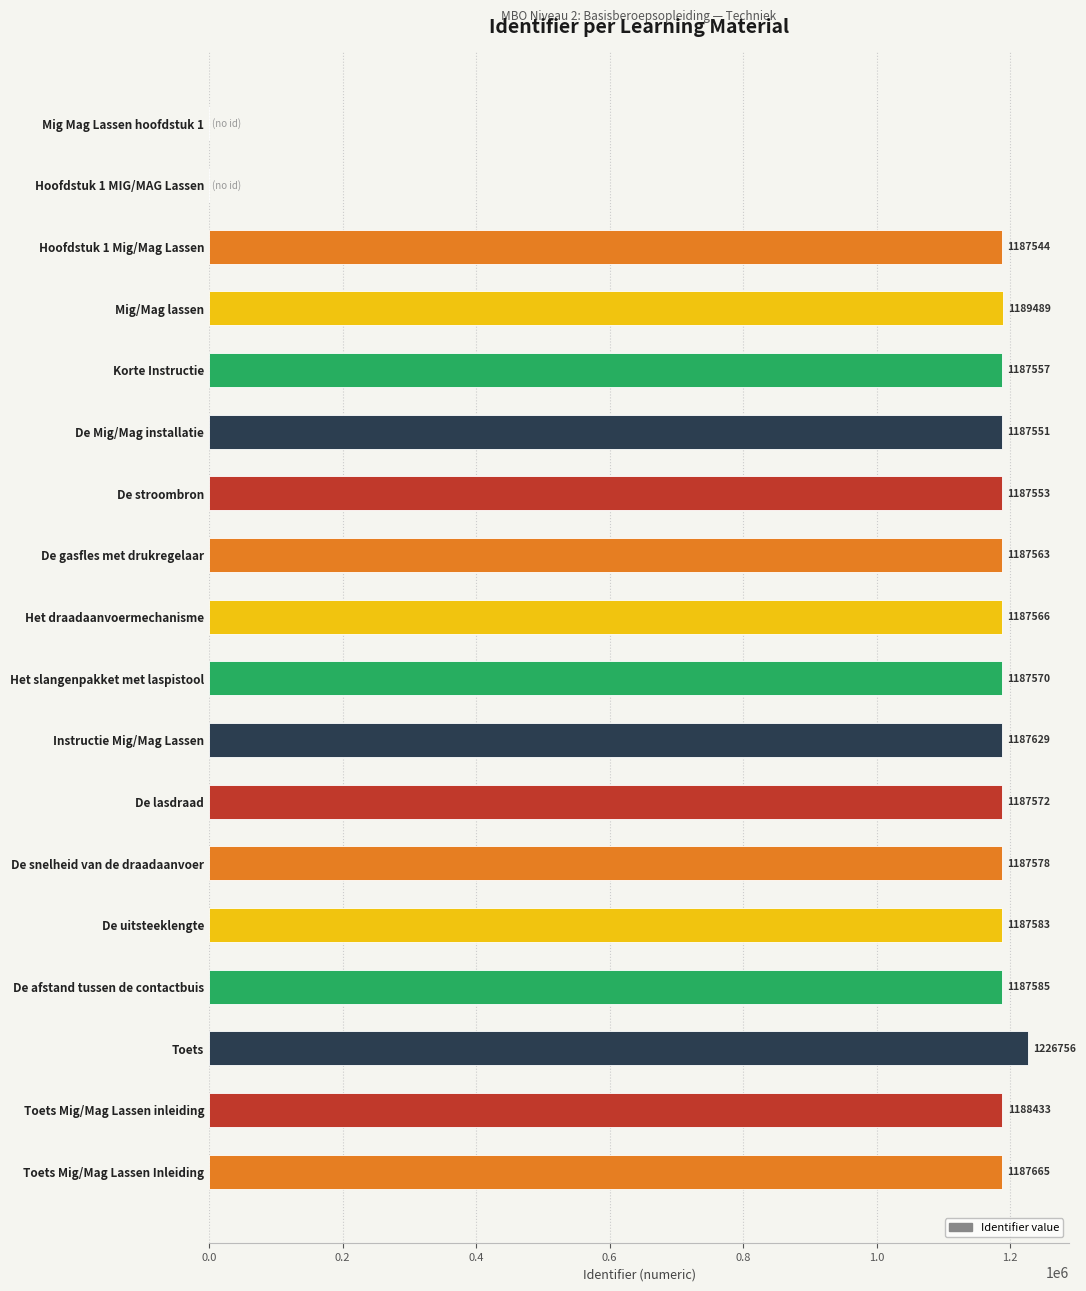

What is the change in value from Het draadaanvoermechanisme to Toets Mig/Mag Lassen Inleiding?

+99